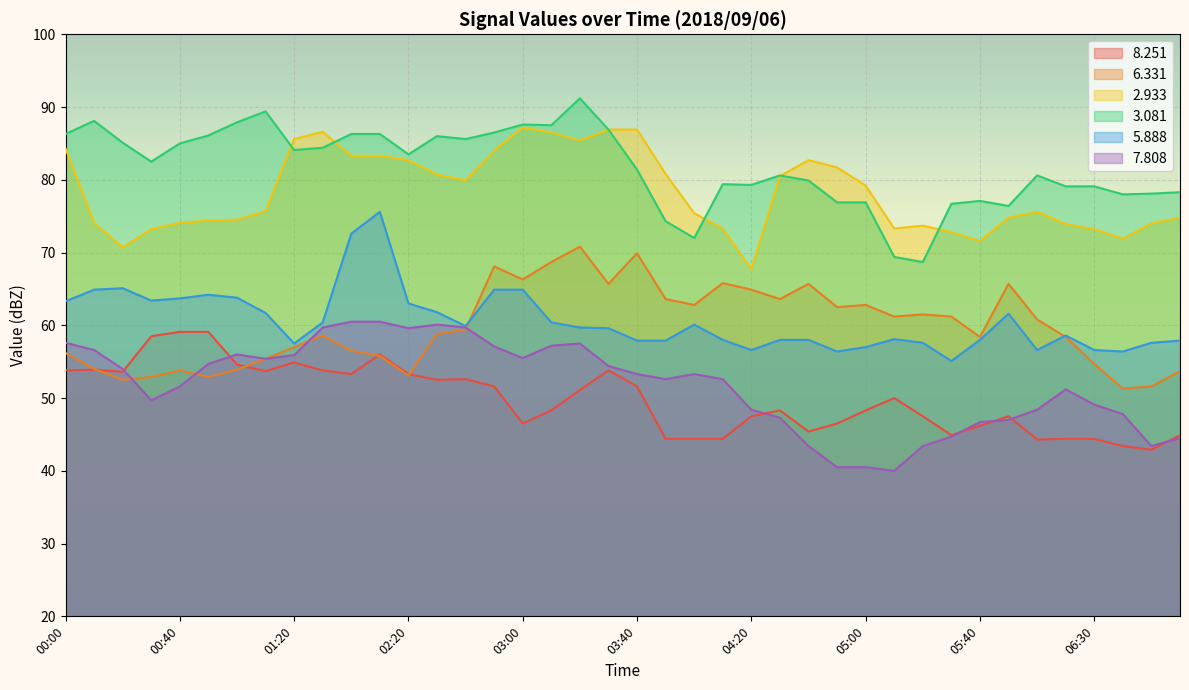

Which series has the largest total across all categories?

3.081